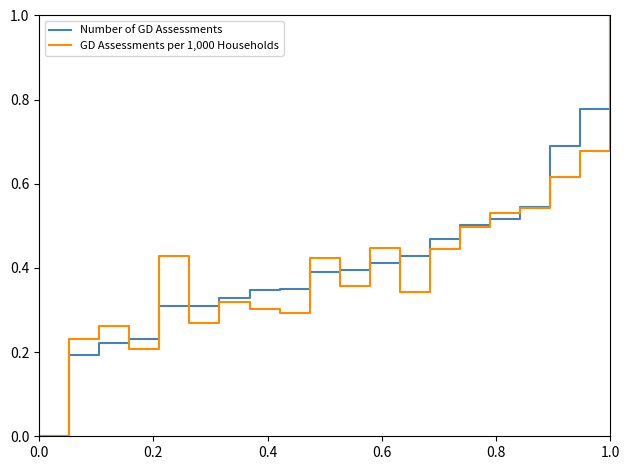

What are all the series names shown in the legend?

Number of GD Assessments, GD Assessments per 1,000 Households